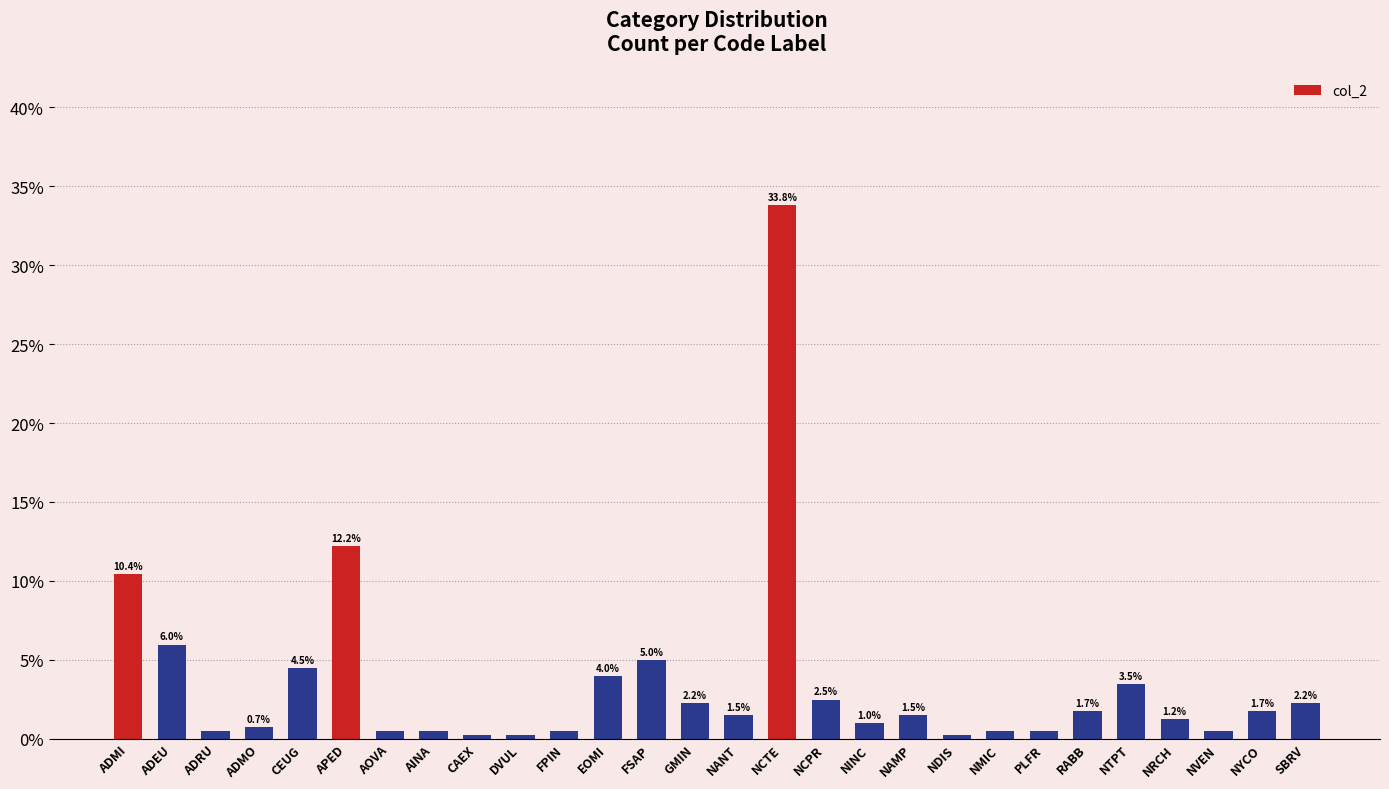

Which label corresponds to the largest value in the chart?

NCTE